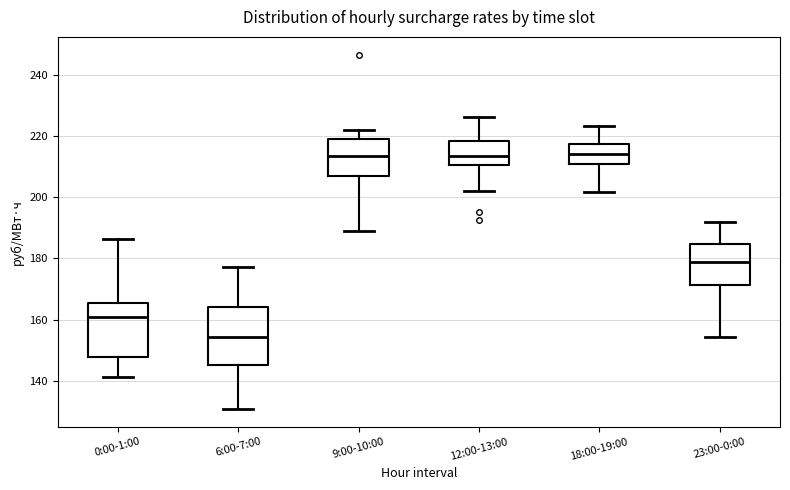

Reading left to right, read every box against the y-axis: the position of its median line, the range the box covers, and the ends of its whiskers. The values are not printed on the chart, so give them approximately, as read against the axis.

0:00-1:00: median 160, box 148 to 166, whiskers 142 to 186
6:00-7:00: median 154, box 146 to 164, whiskers 130 to 178
9:00-10:00: median 214, box 206 to 218, whiskers 188 to 222
12:00-13:00: median 214, box 210 to 218, whiskers 202 to 226
18:00-19:00: median 214, box 210 to 218, whiskers 202 to 224
23:00-0:00: median 178, box 172 to 184, whiskers 154 to 192